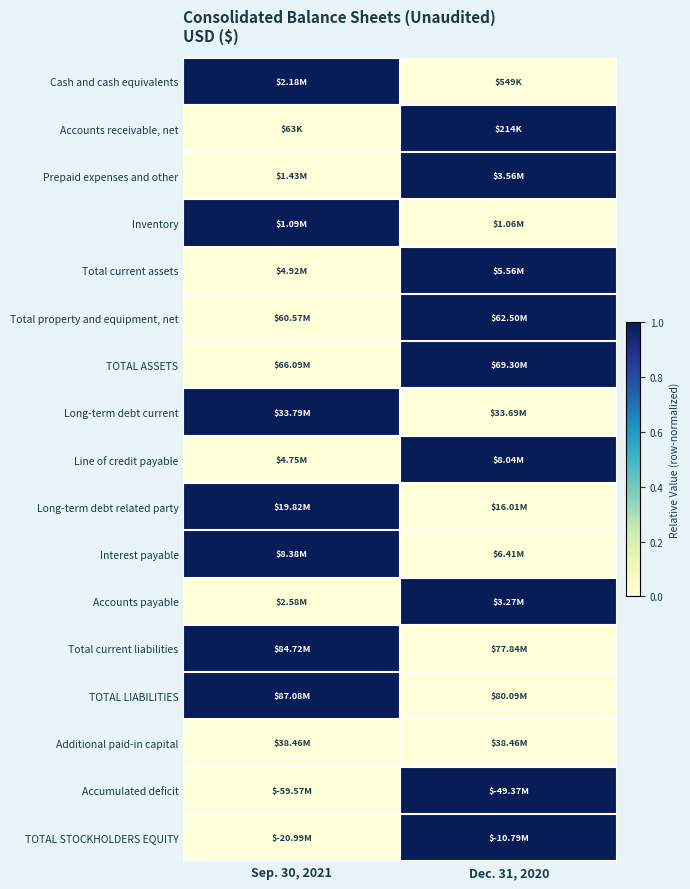

Count the number of data series in this chart.

17